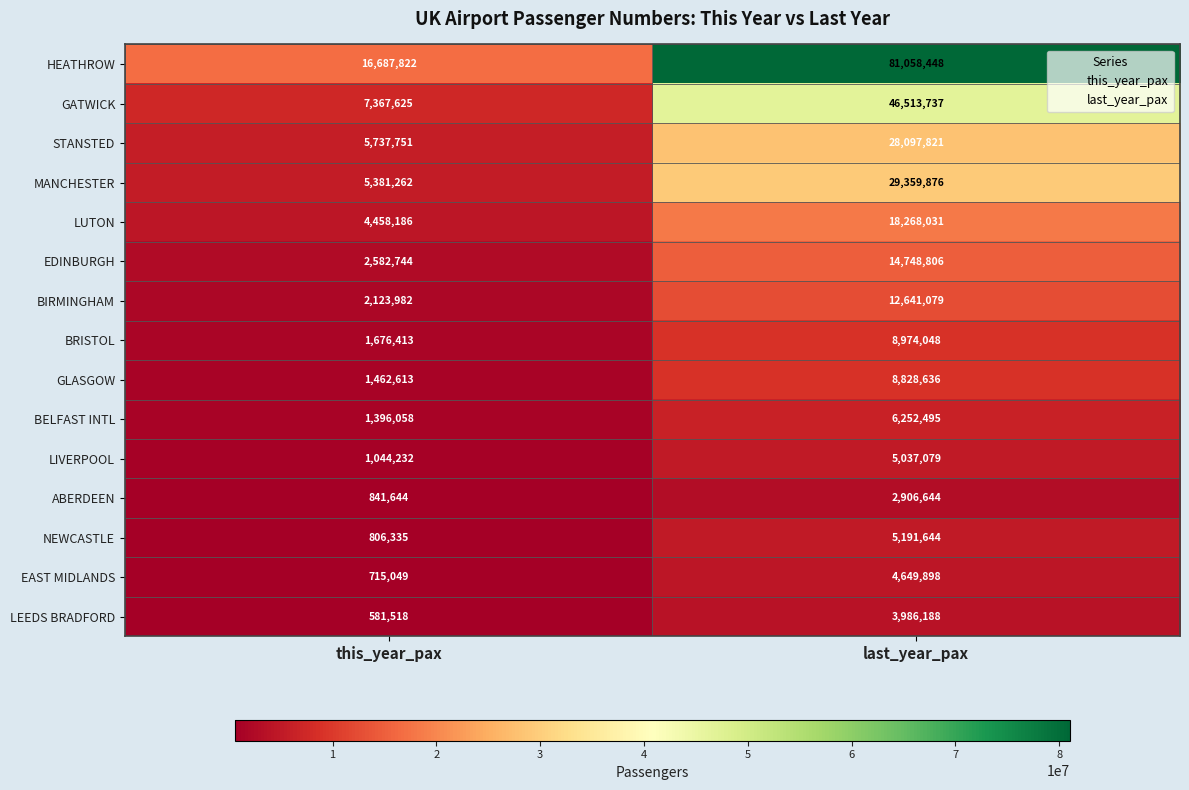

Which series has the widest spread of values?

HEATHROW